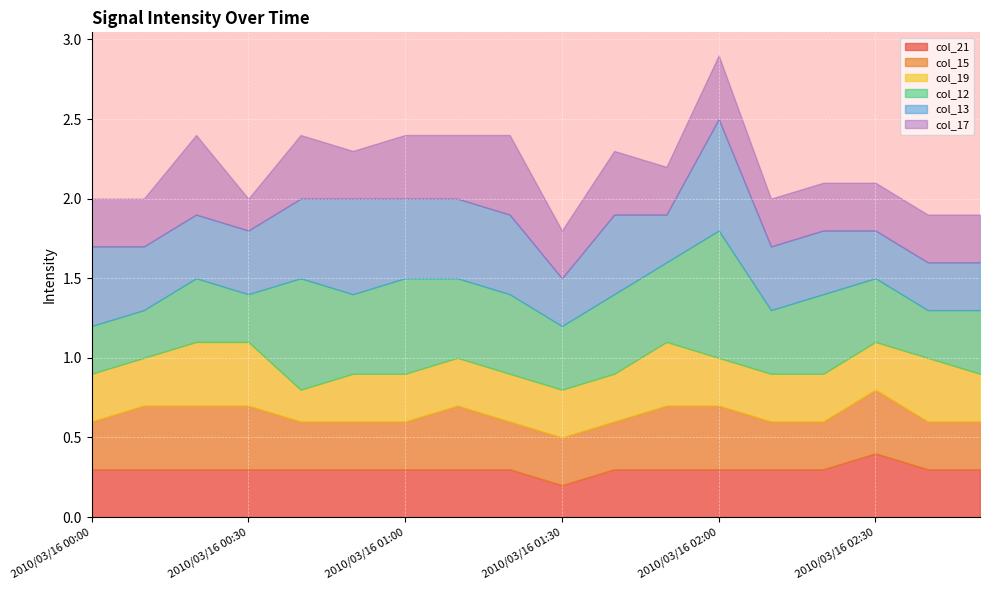

At 2010/03/16 00:40, list the series in order from largest to smallest.

col_12, col_13, col_17, col_21, col_15, col_19